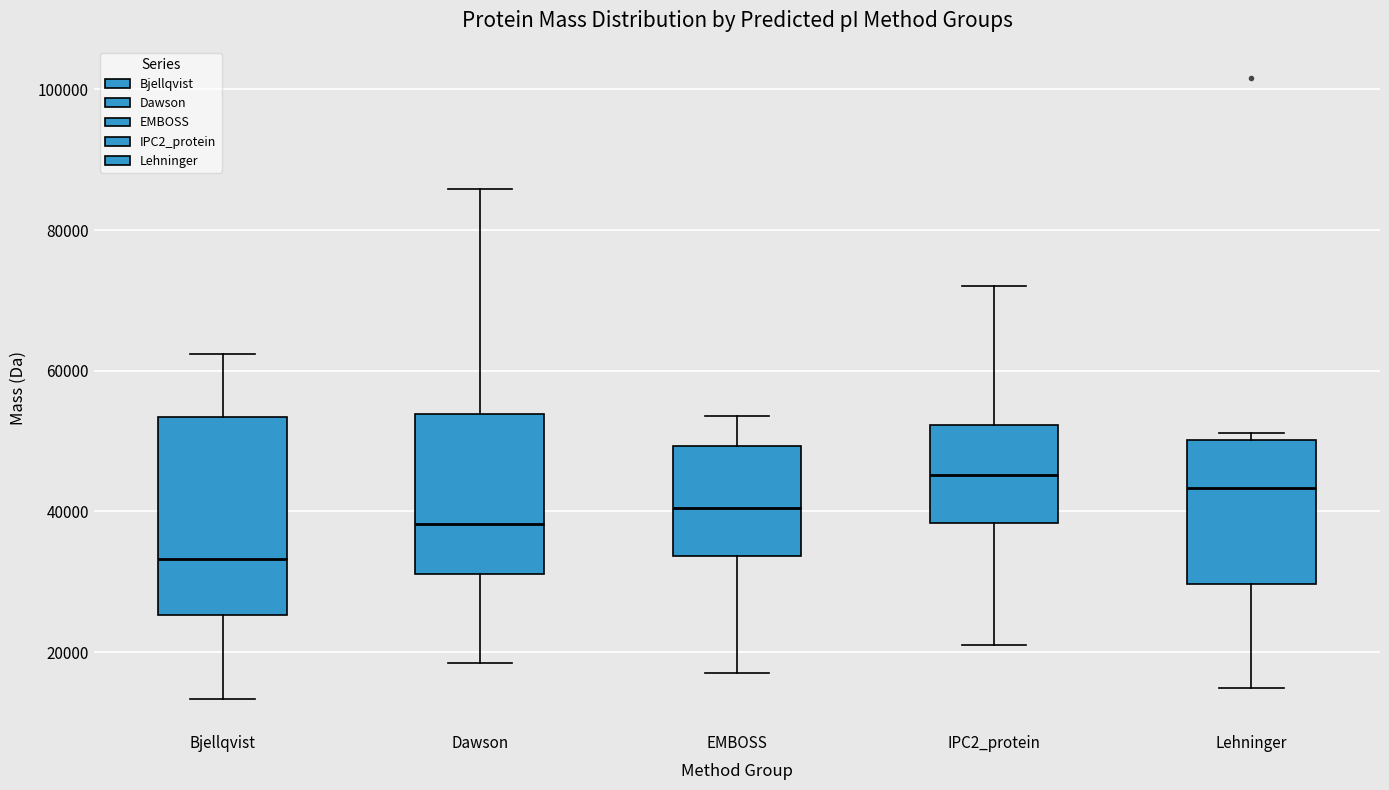

Which box has the lowest median line?

Bjellqvist